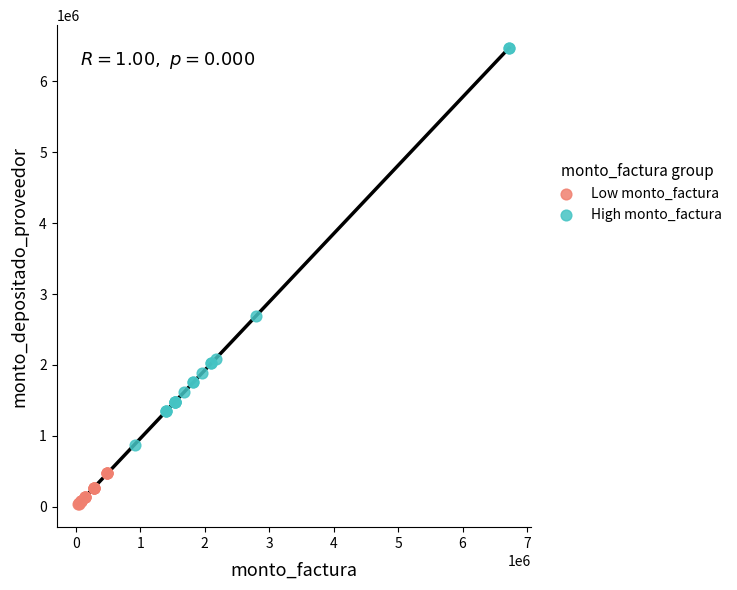

Which series has the largest Y range (max minus min)?

High monto_factura